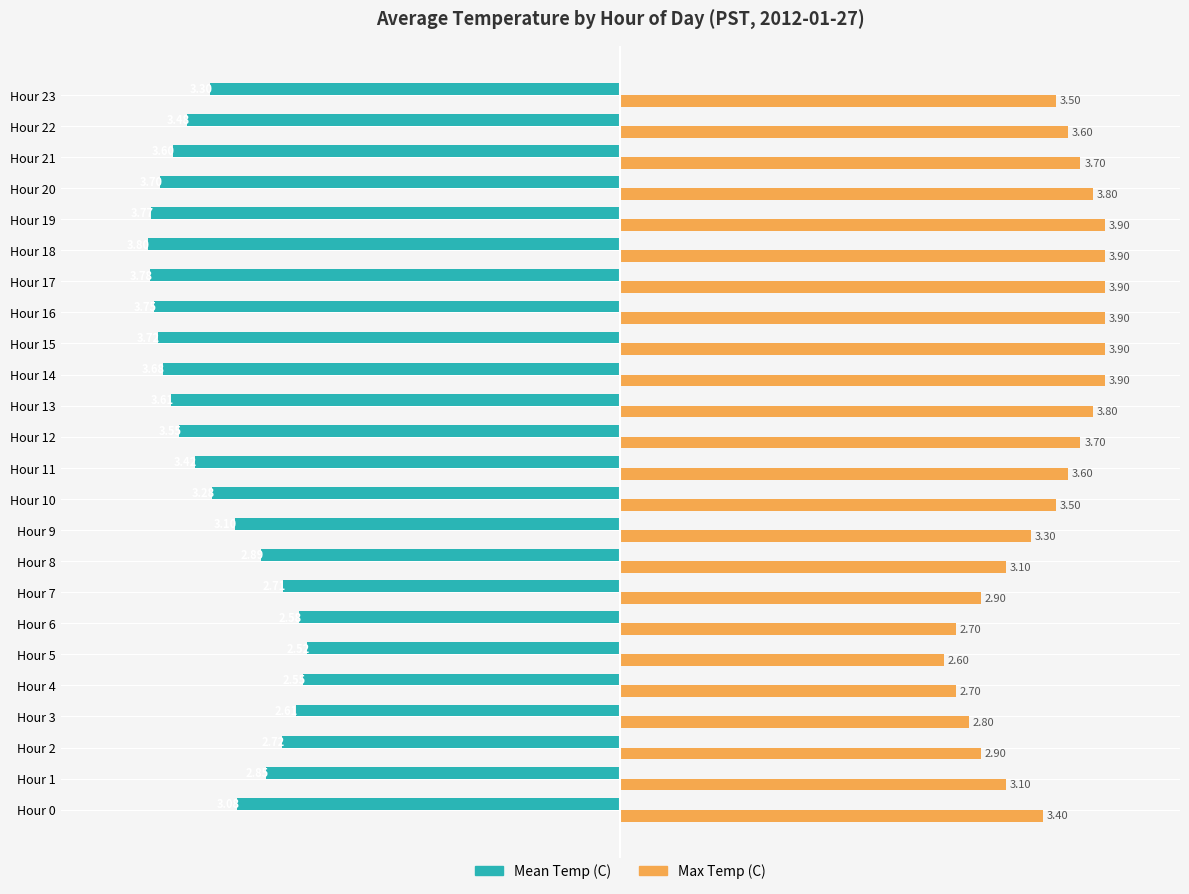

Which series has the widest spread of values?

Max Temp (C)